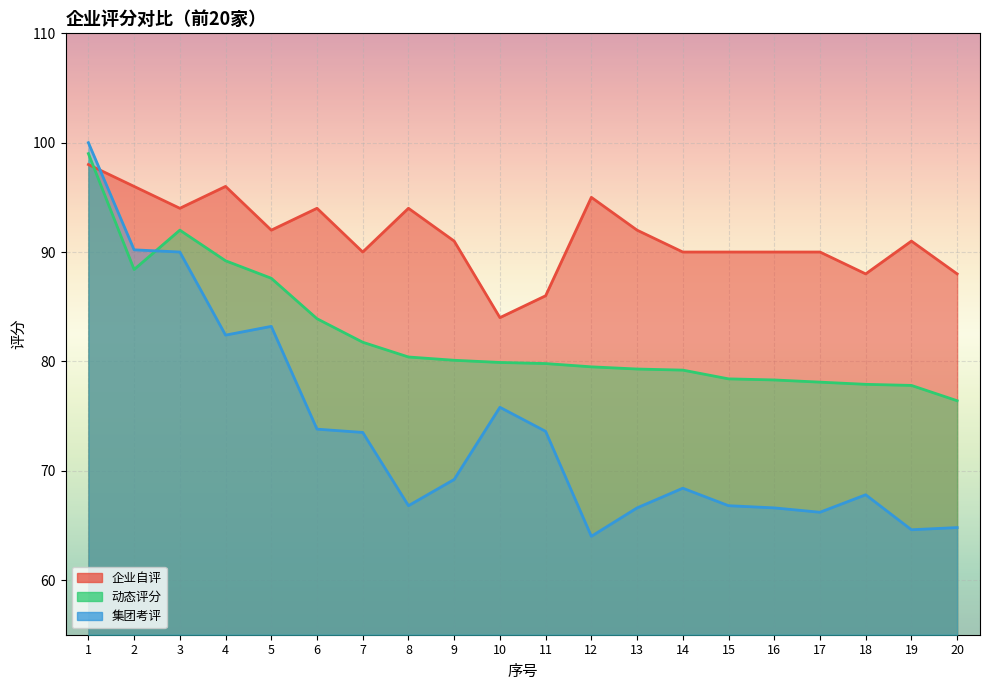

What is the difference between the second highest and minimum values in the 企业自评 series?

12.0